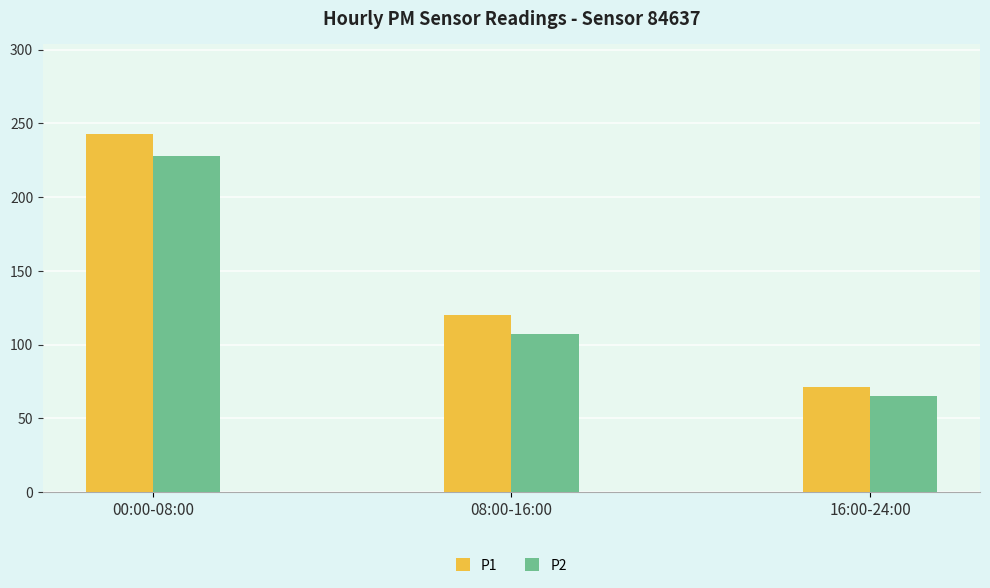

How many P2 values are between 65 and 228?

3